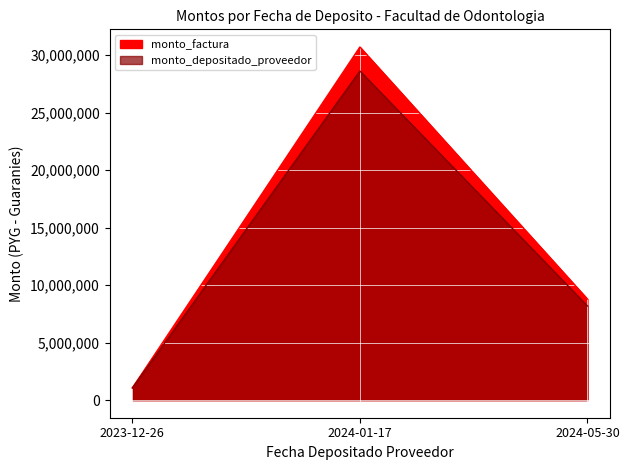

At which category is the sum across all series the highest?

2024-01-17